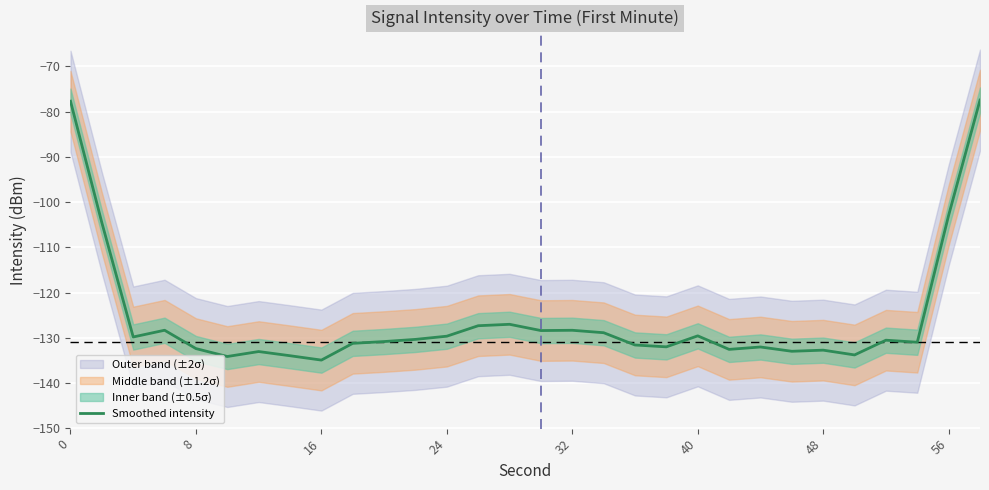

How many lines are shown in the chart?

1